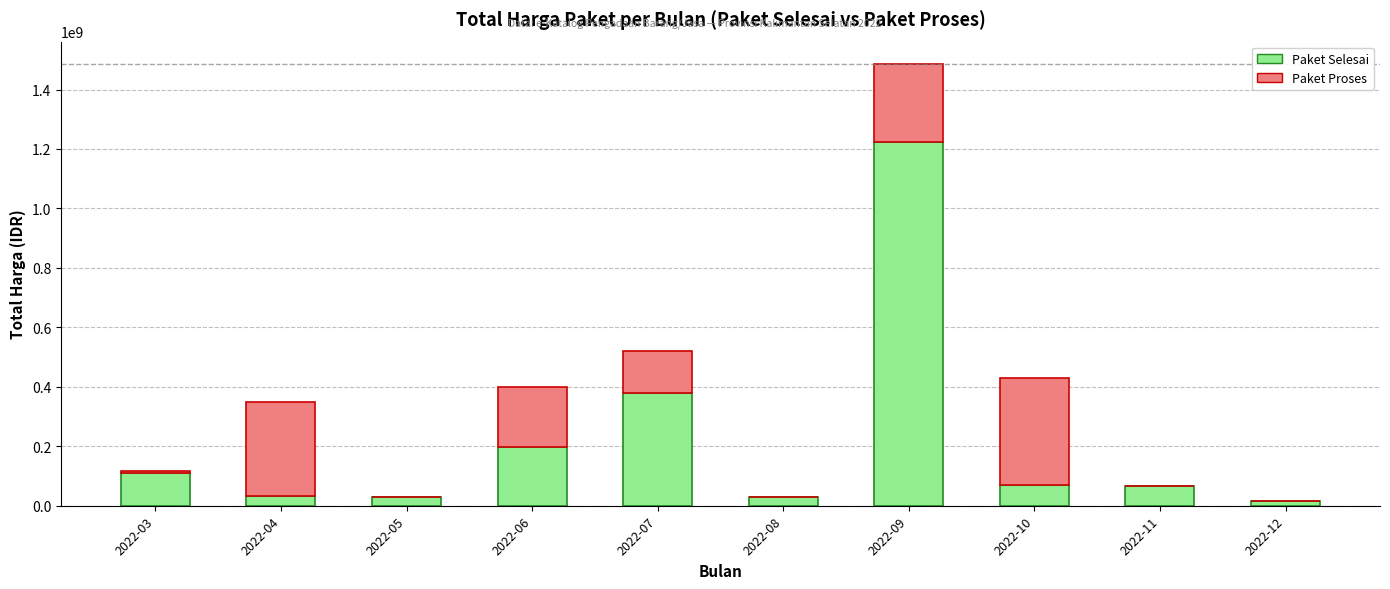

At which category is the sum across all series the highest?

2022-09